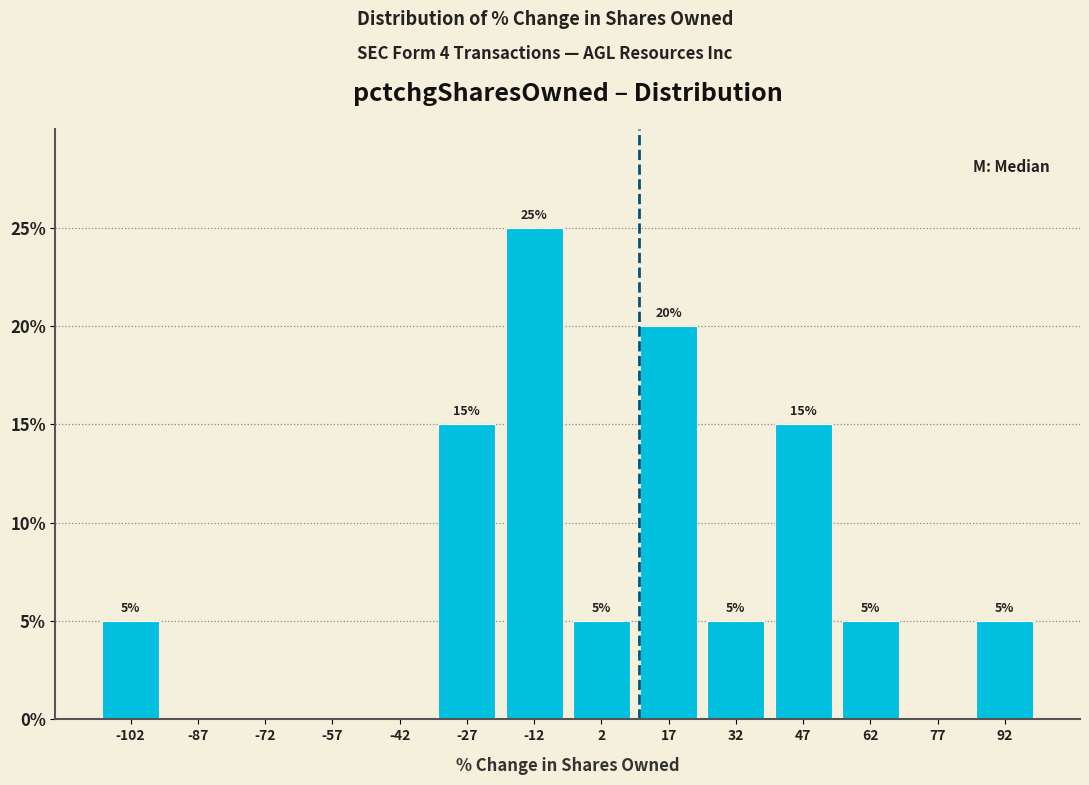

Over which range of the x-axis is the bar tallest?

-20 to -5